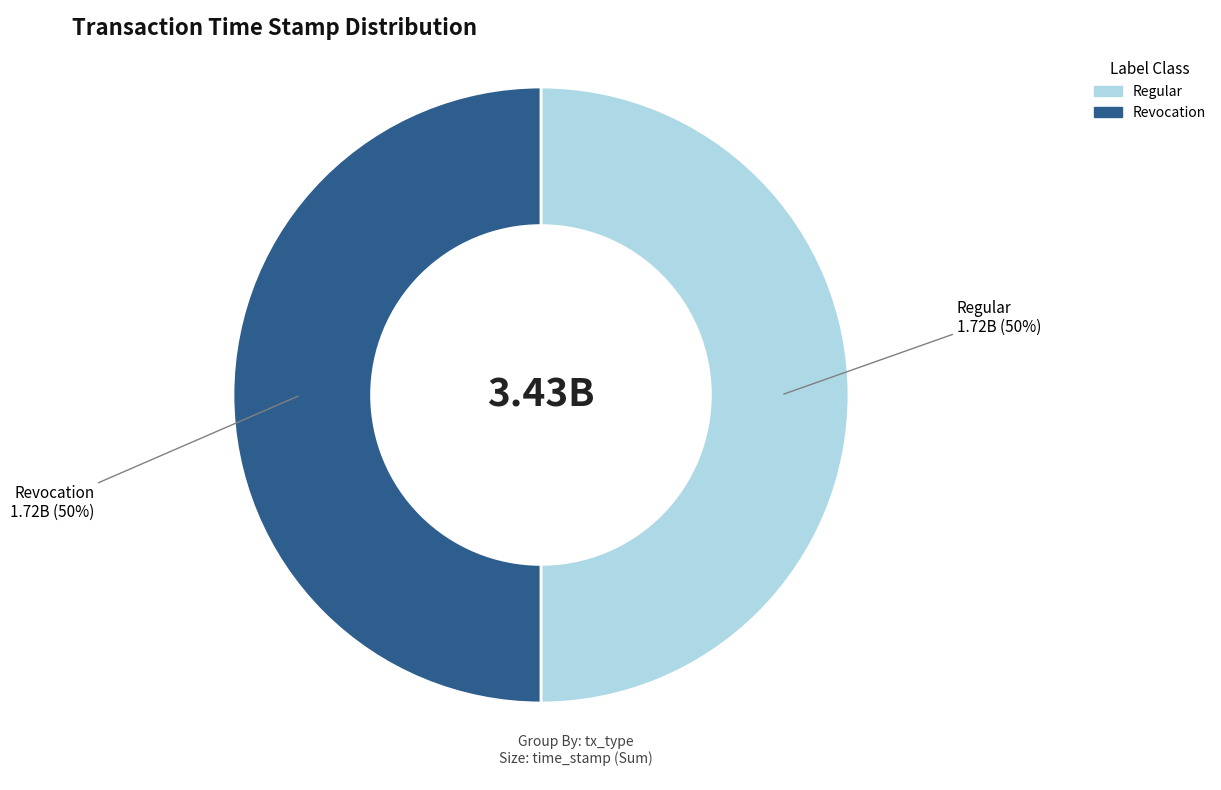

Is the sum of Revocation and Regular greater than half?

Yes